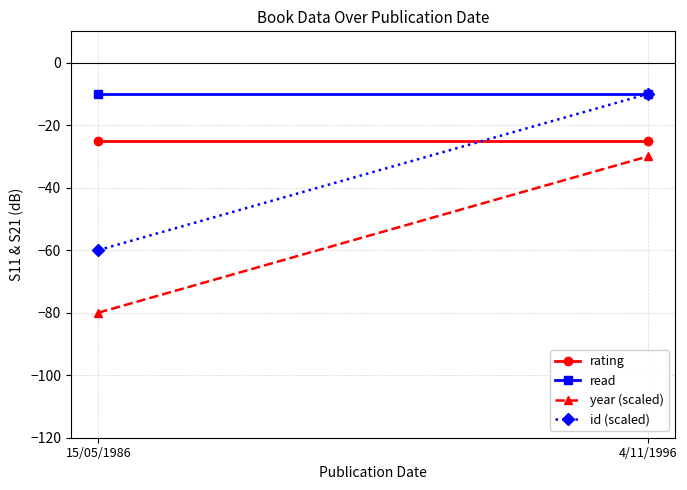

Which series has the largest total across all categories?

read